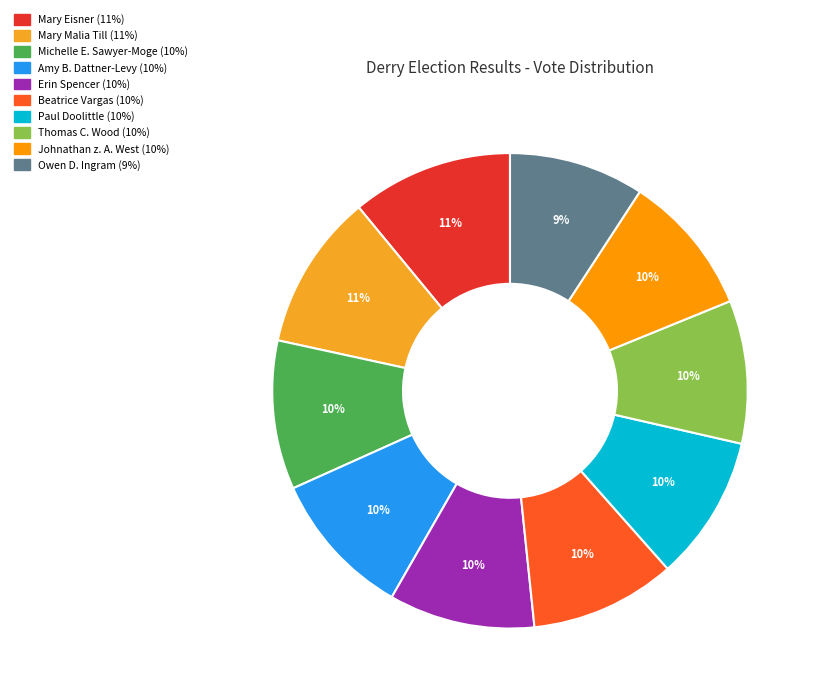

Count the number of slices in the pie.

10